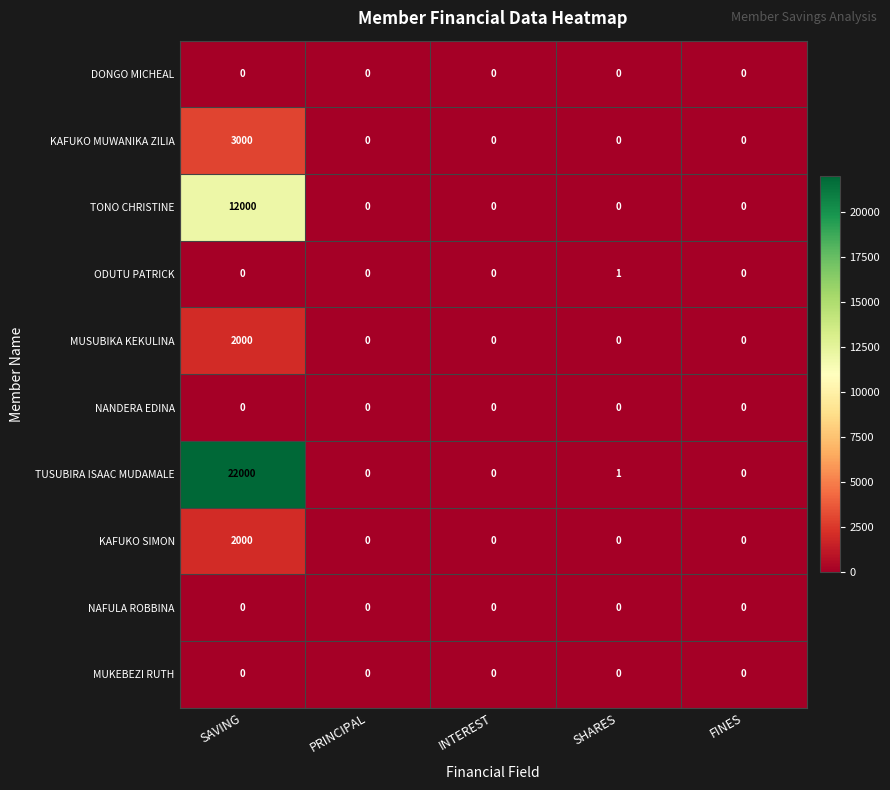

Which series has the largest range (max minus min)?

TUSUBIRA ISAAC MUDAMALE